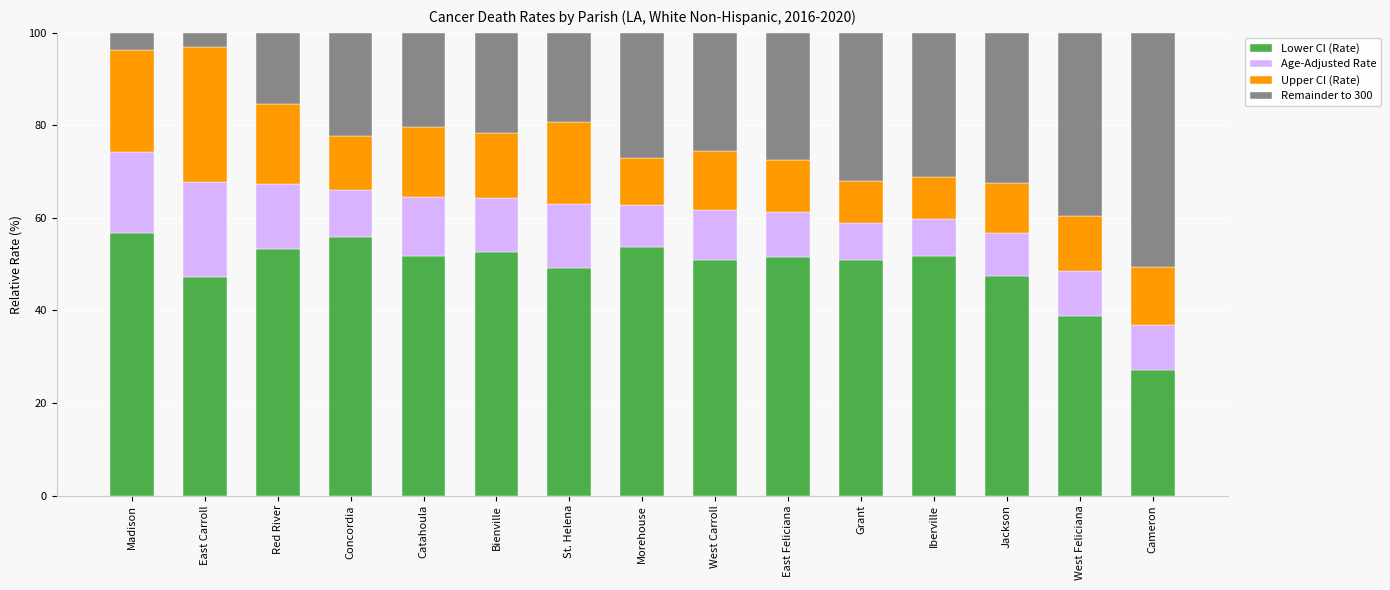

Is it true that Lower CI (Rate) equals 68.4 at Iberville?

False